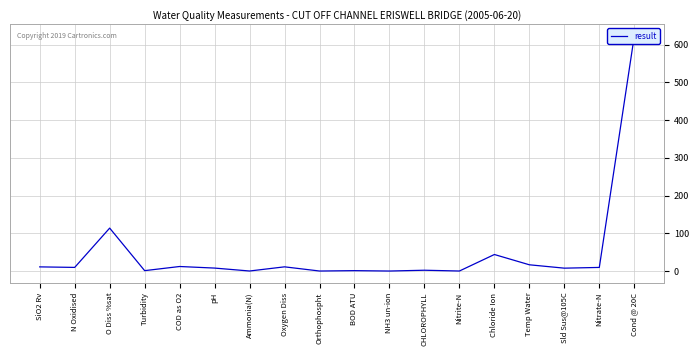

How many lines are shown in the chart?

1